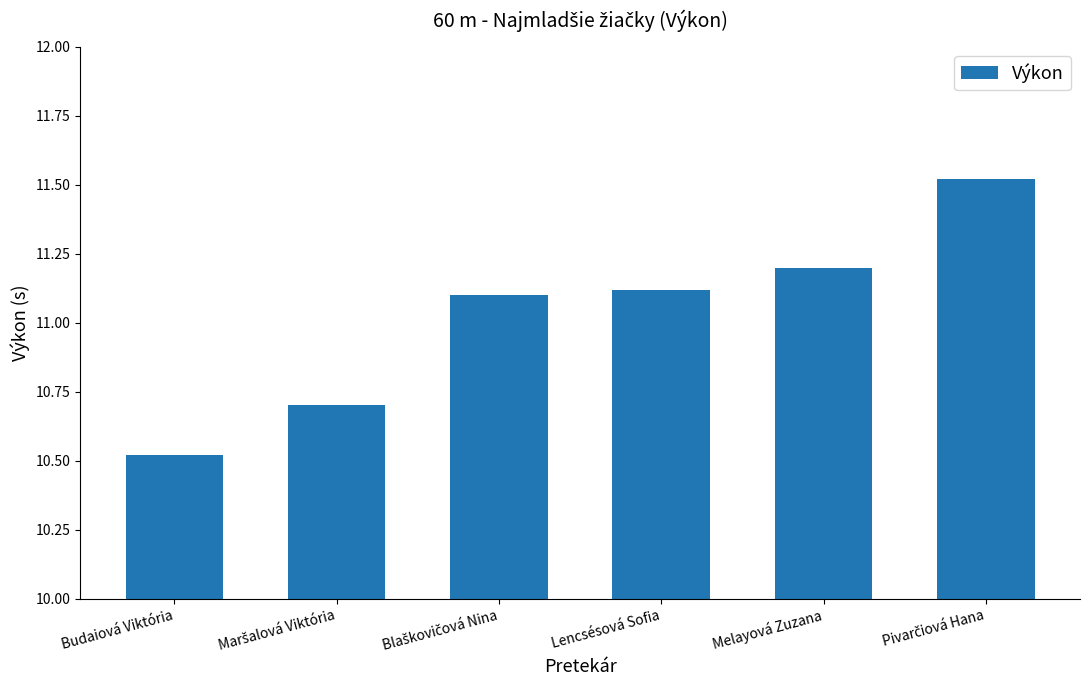

What is the difference between the maximum and minimum values?

1.0